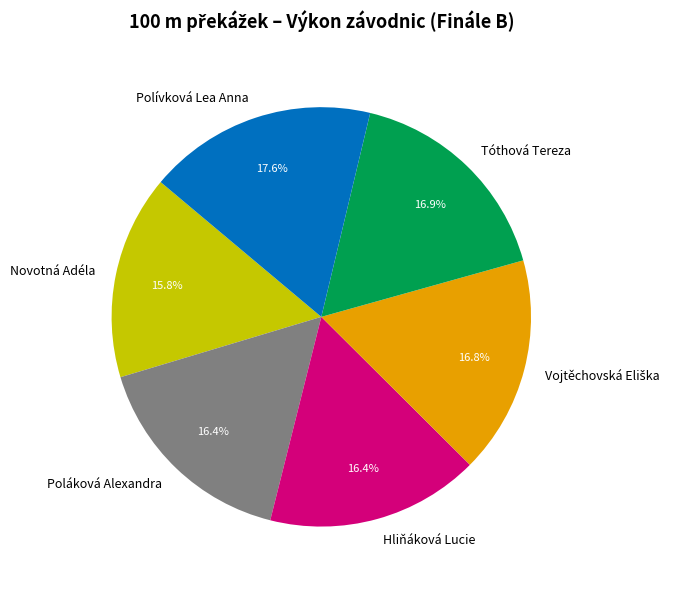

Does any single category account for the majority?

No